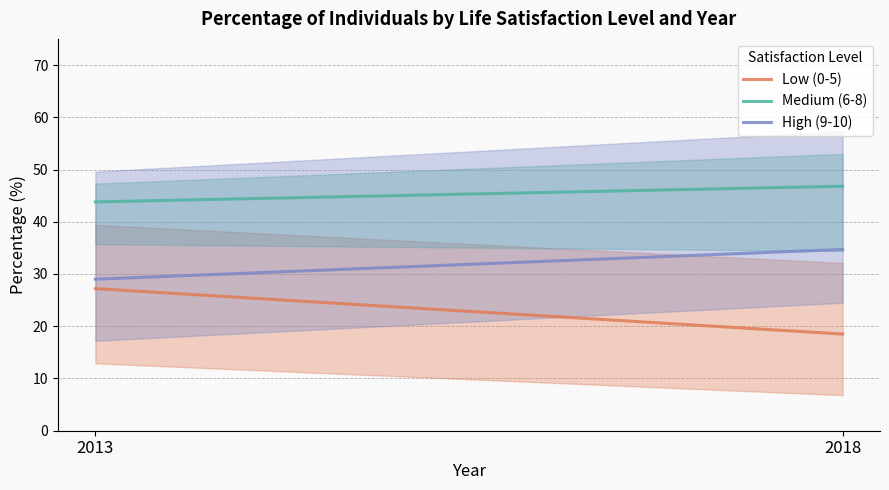

Is this an area chart (filled region under the line)?

No